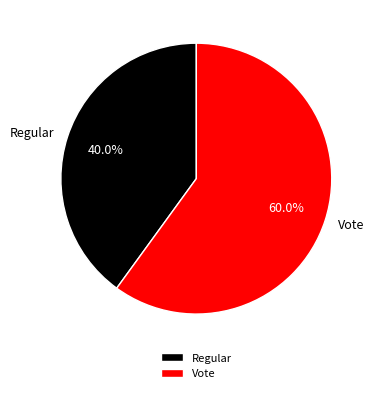

How many segments does this pie chart have?

2